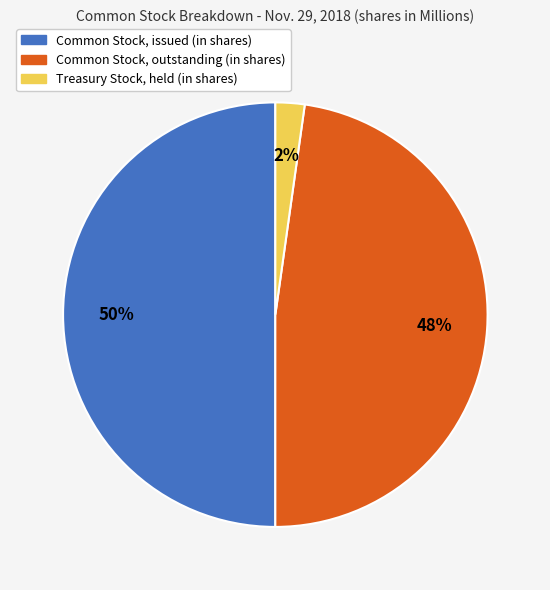

How many segments does this pie chart have?

3